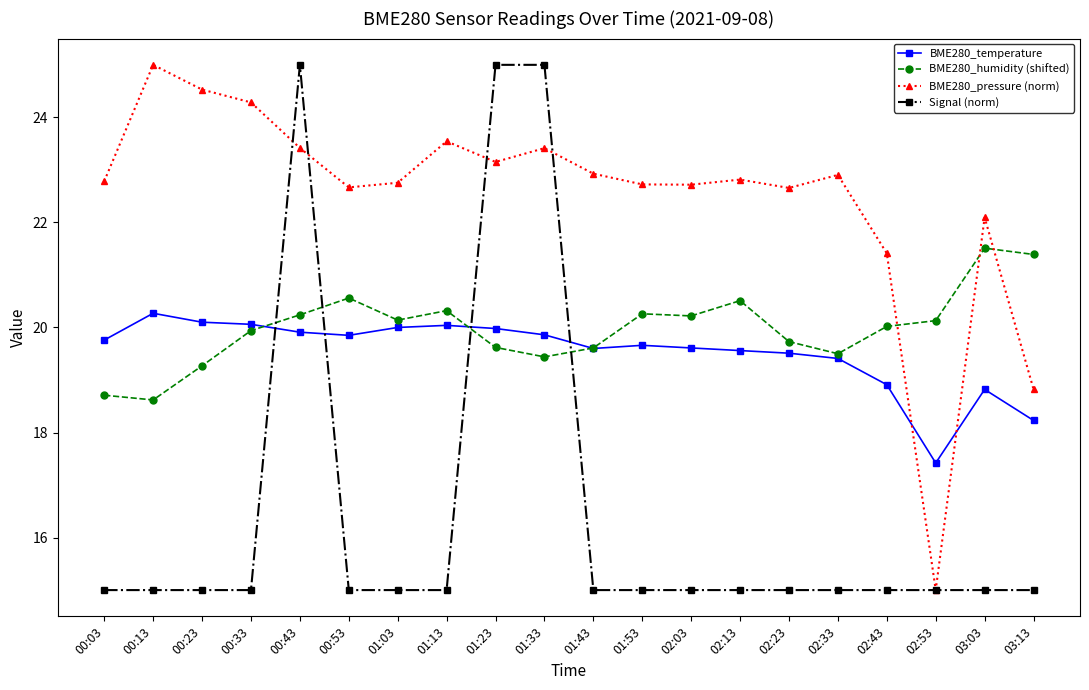

True or false: BME280_pressure (norm) and BME280_temperature intersect in this chart.

True